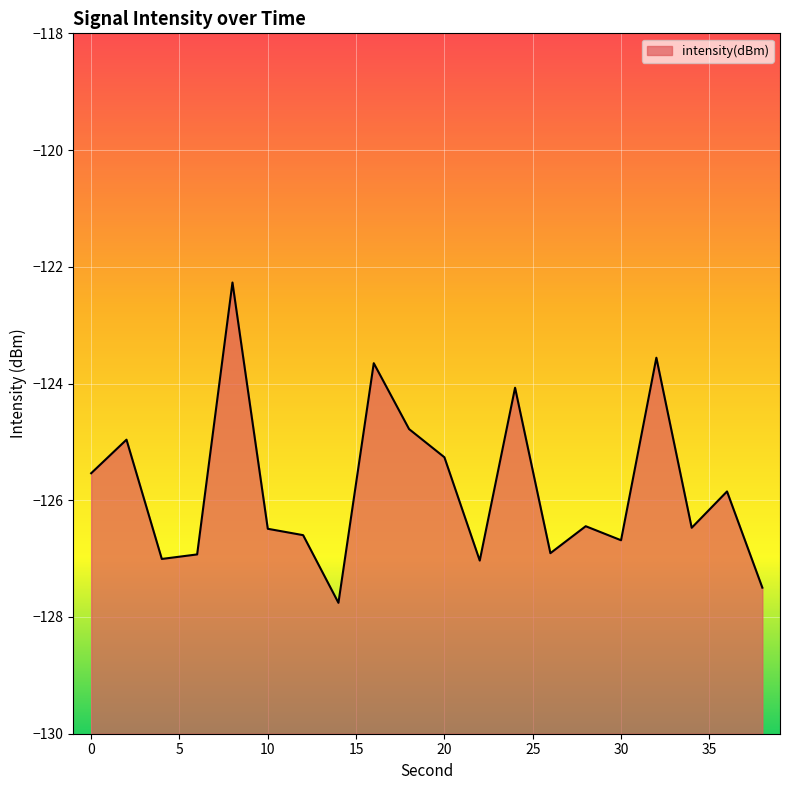

What is the average value?

-125.8